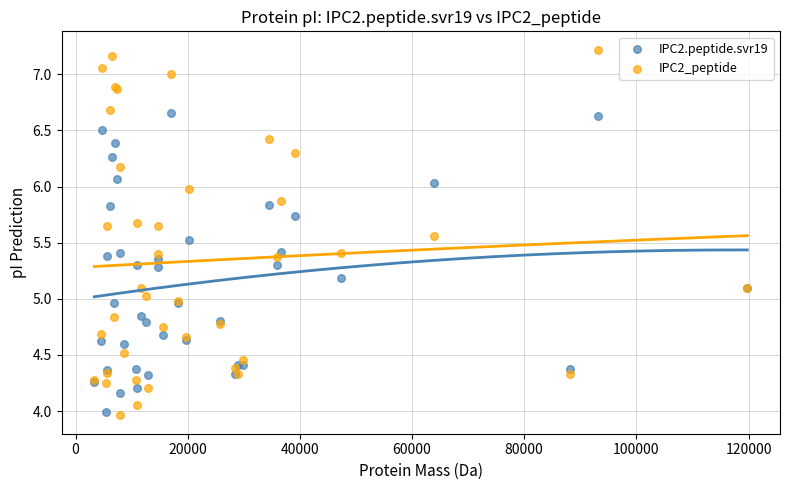

Which series contains the highest Y value?

IPC2_peptide